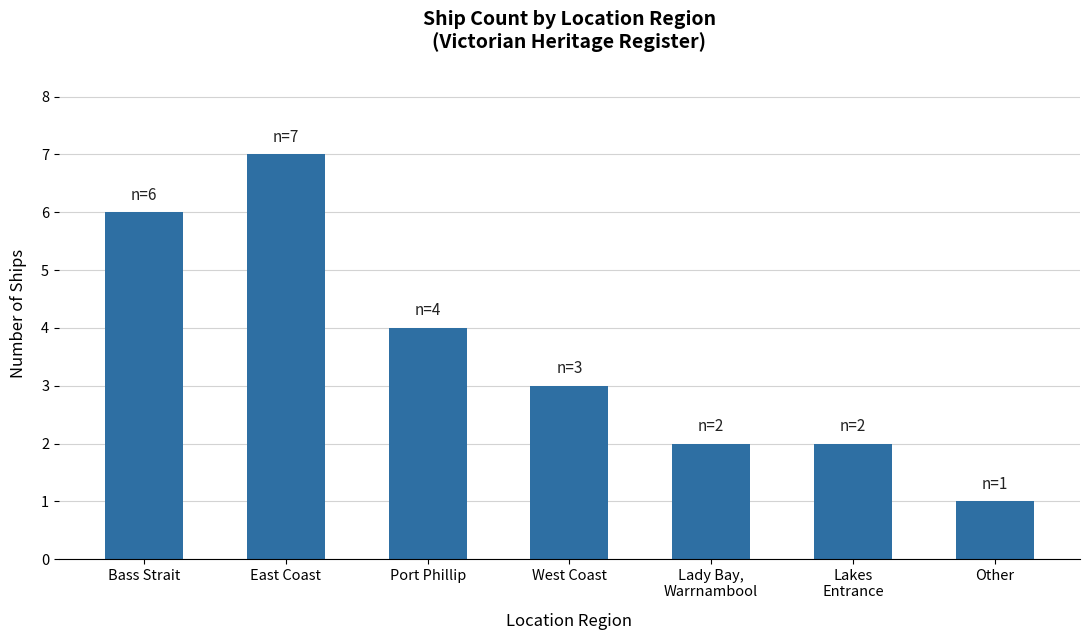

True or false: the data shows 1 at Port Phillip.

False